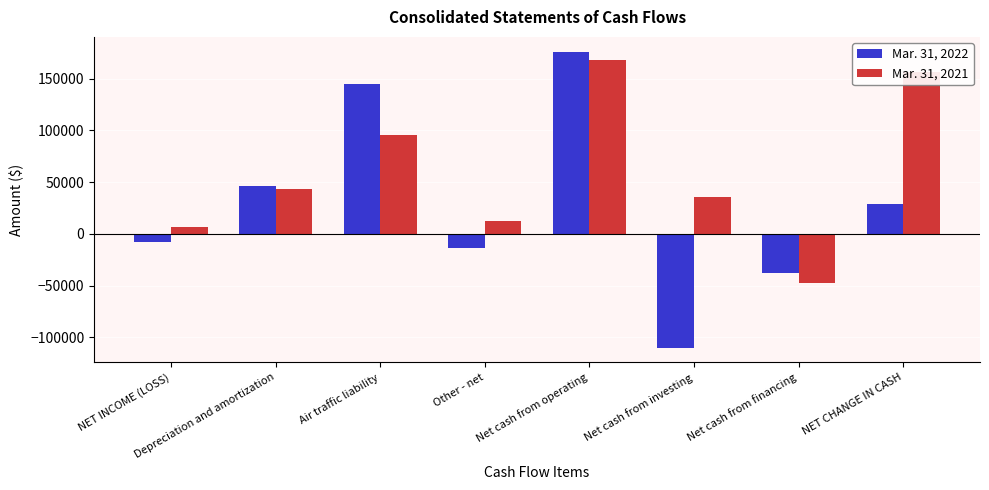

What is the spread (max minus min) of values at Net cash from financing?

9523